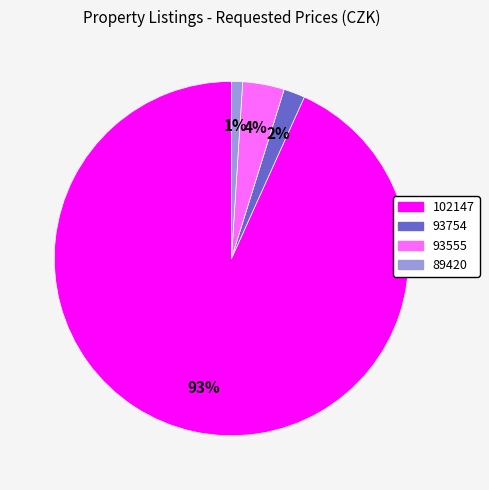

Combined, do 102147 and 89420 account for over 50%?

Yes